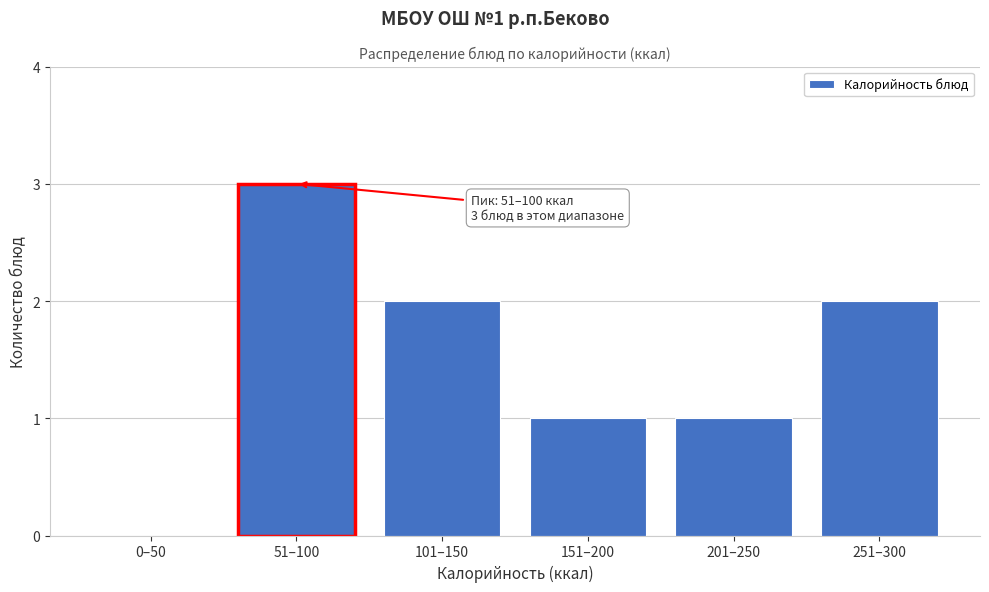

Reading right to left, extract all data points from this chart.

251–300=2	201–250=1	151–200=1	101–150=2	51–100=3	0–50=0